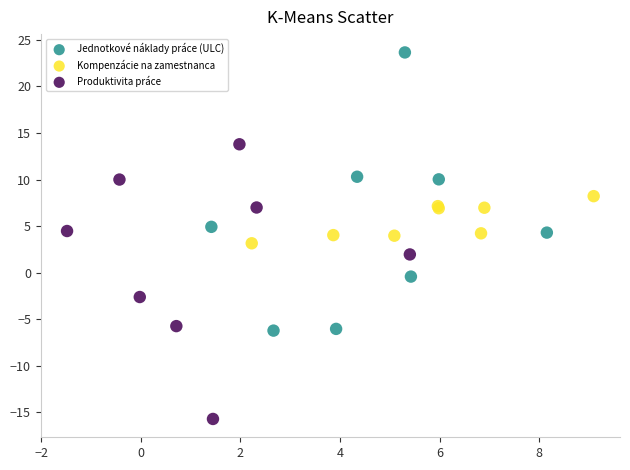

What are all the series names shown in the legend?

Jednotkové náklady práce (ULC), Kompenzácie na zamestnanca, Produktivita práce